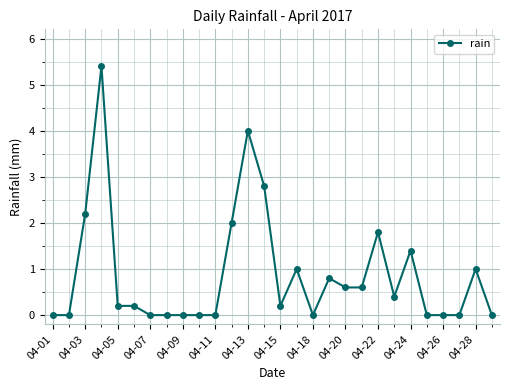

What is the difference between the maximum and minimum values?

5.4